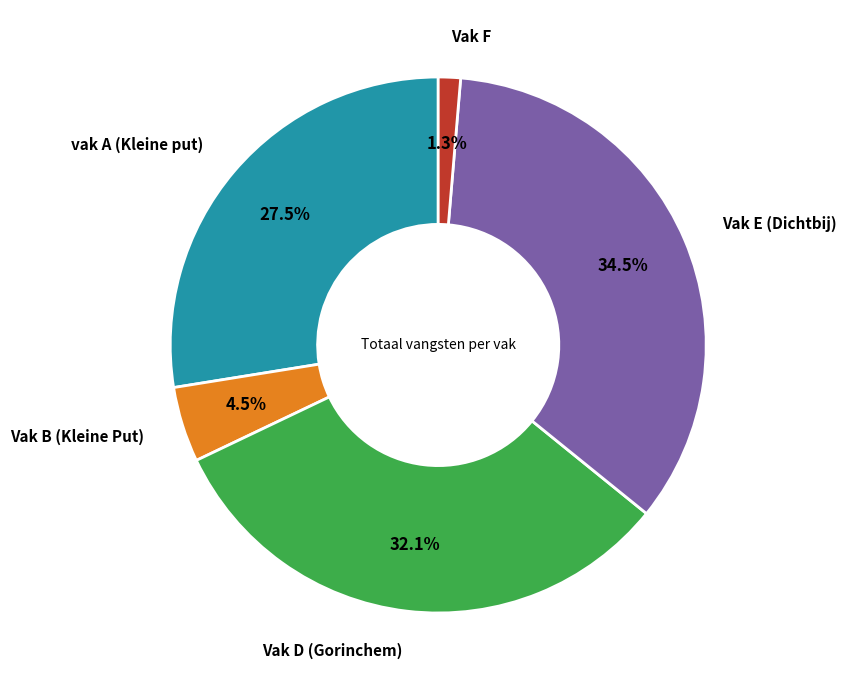

Is there any slice that represents more than half of the pie?

No